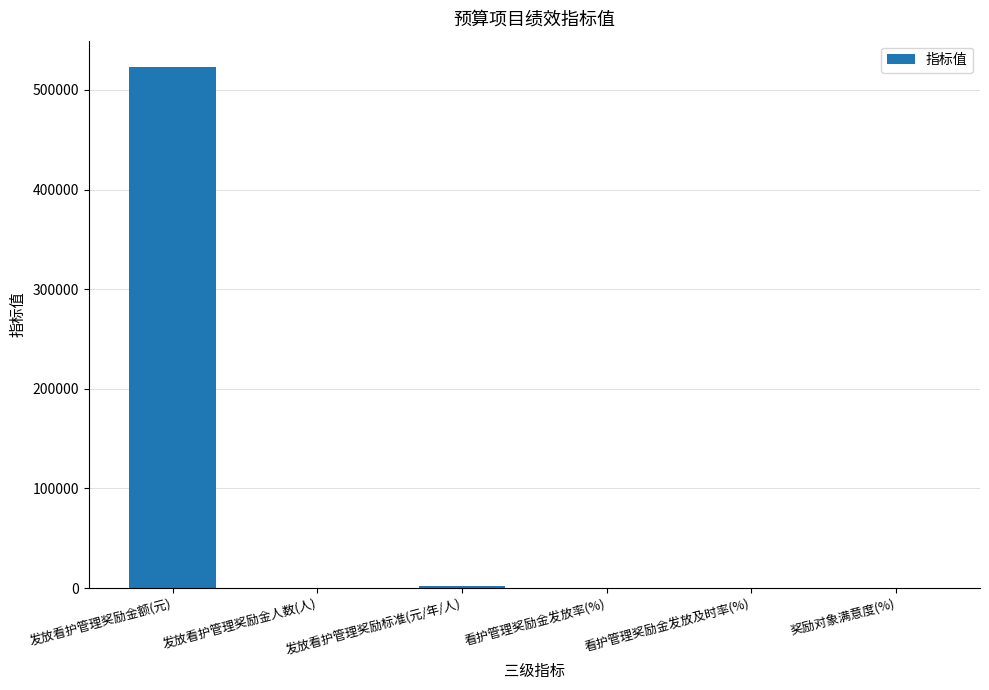

Which has a higher value, 发放看护管理奖励金额(元) or 看护管理奖励金发放及时率(%)?

发放看护管理奖励金额(元)